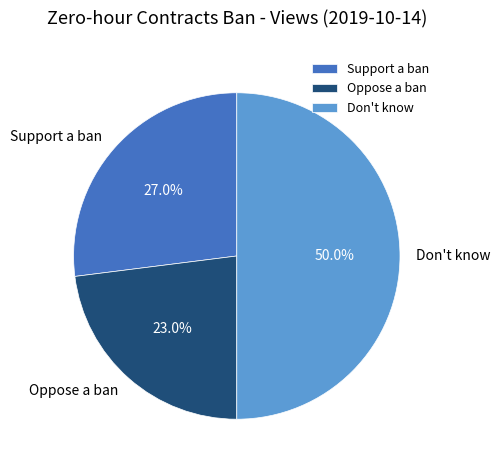

How many segments does this pie chart have?

3